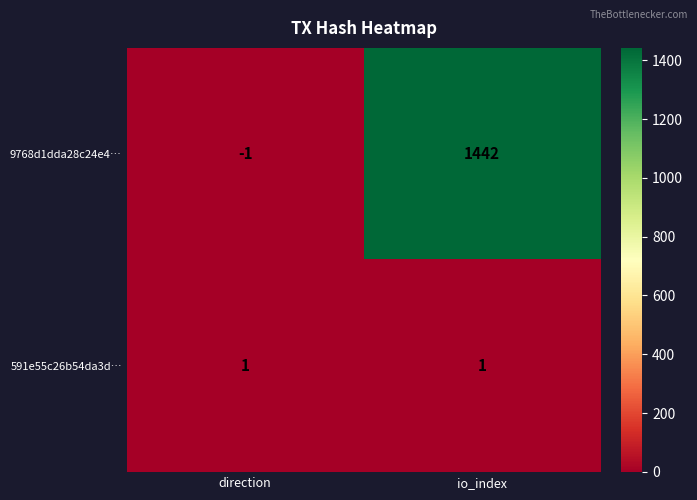

Which category has the highest value across all series?

io_index